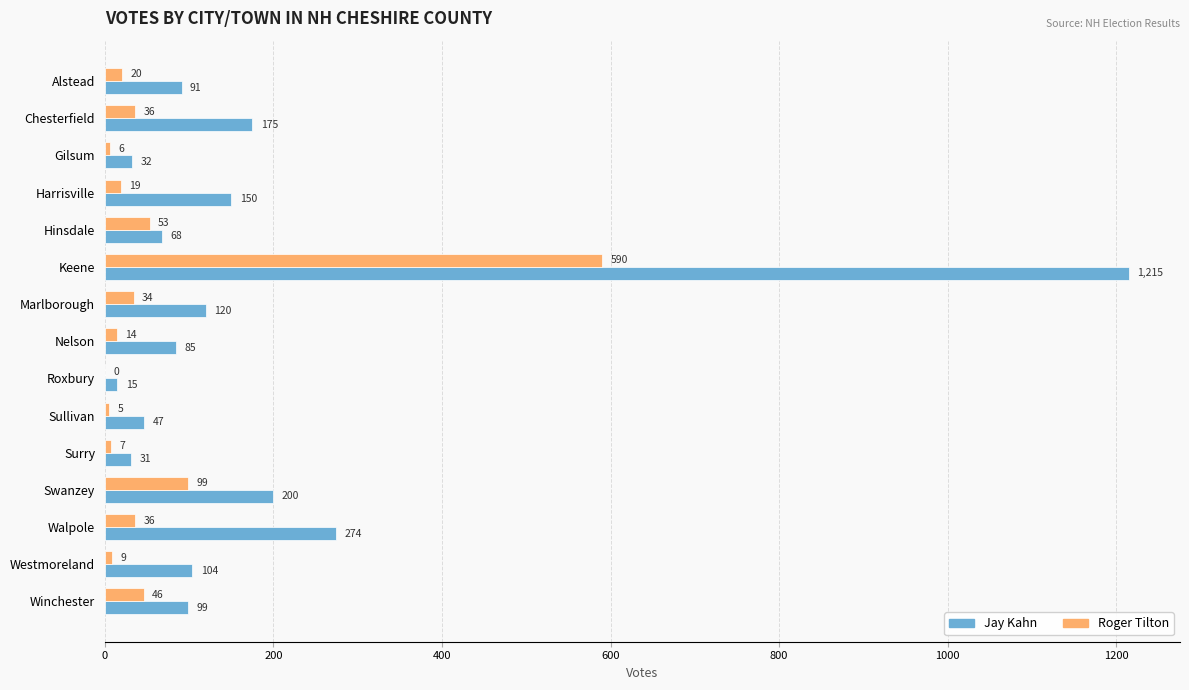

How many categories are shown in the chart?

15